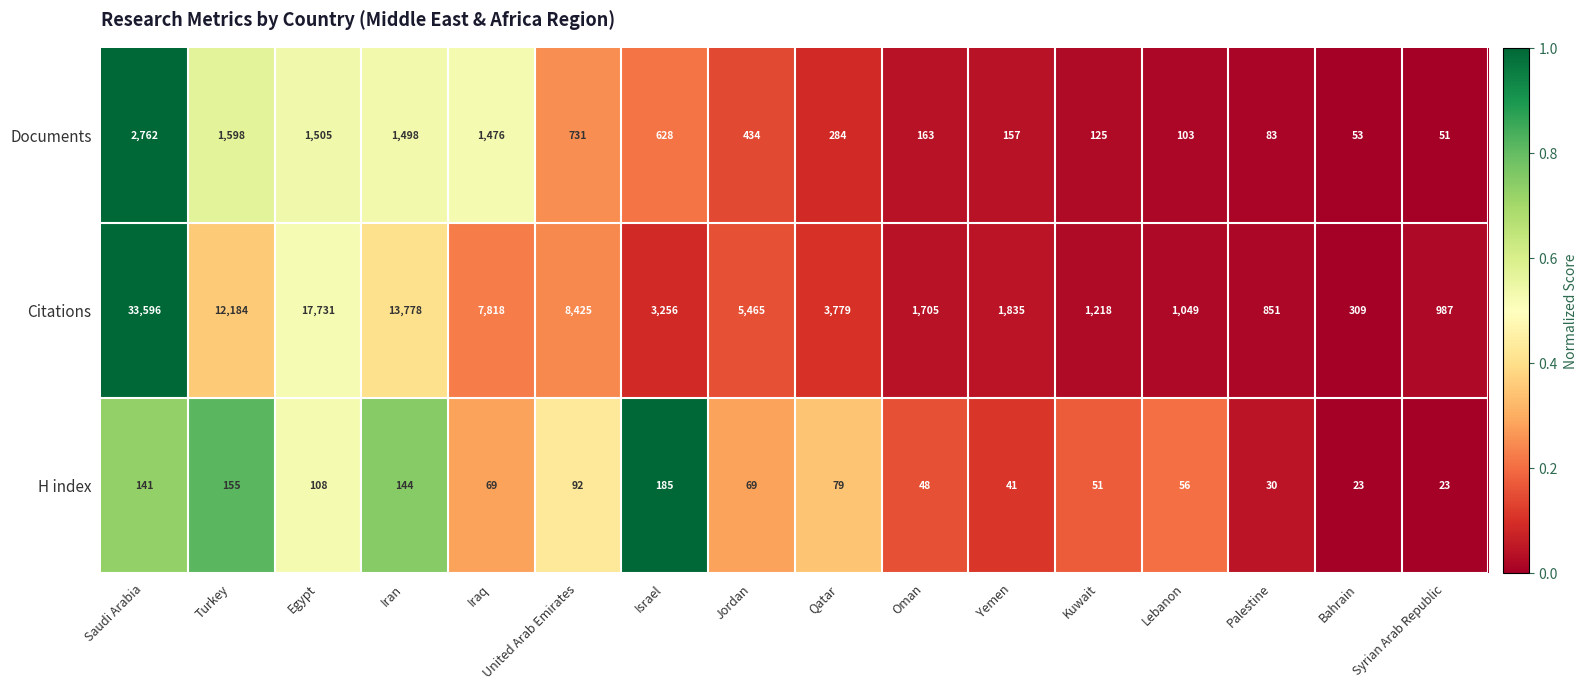

What is the smallest value displayed?

23